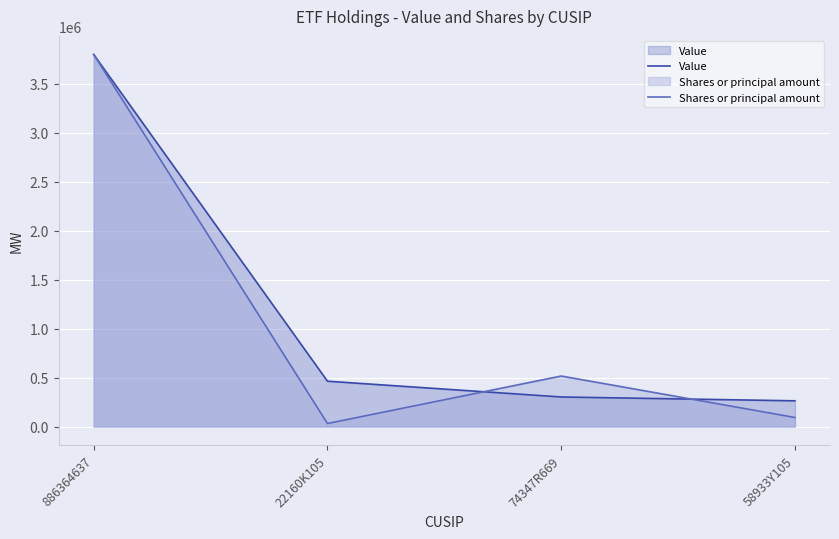

Reading right to left, what are all the values shown in this chart?

Value: 263000.0	302000.0	463000.0	3796000.0
Shares or principal amount: 92972.3	515791.7	31369.2	3796000.0